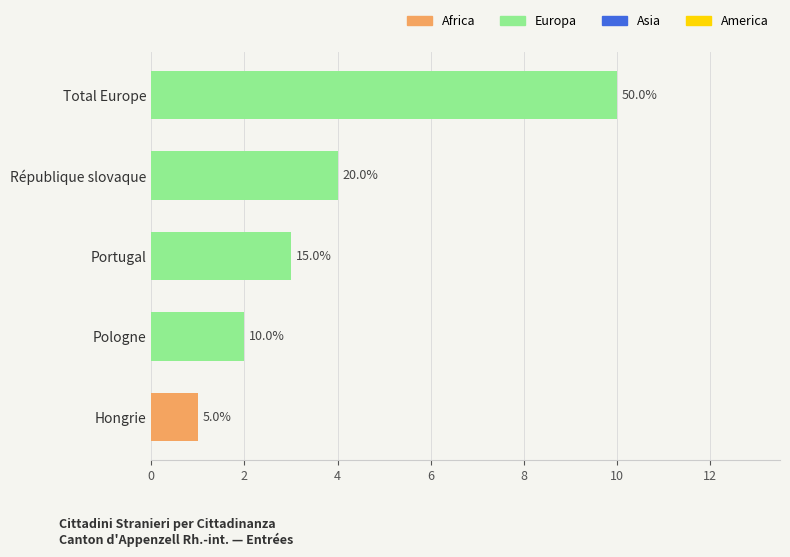

How many bars are there in total?

5